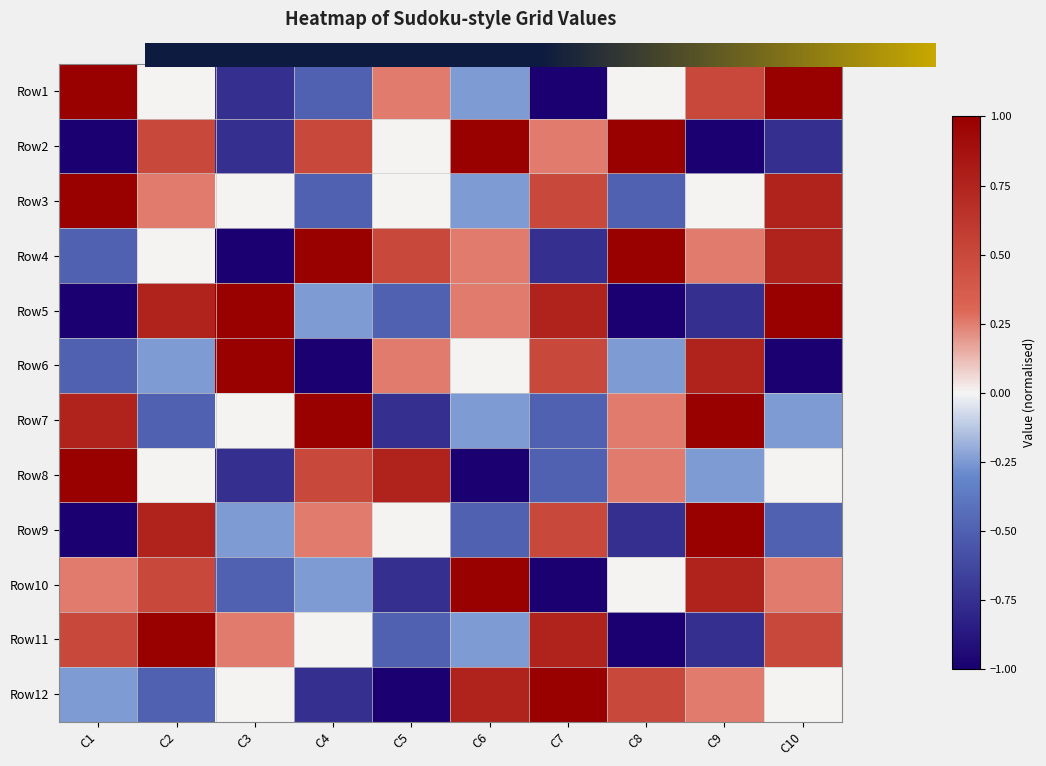

What is the average value of the Row3 series?

0.1